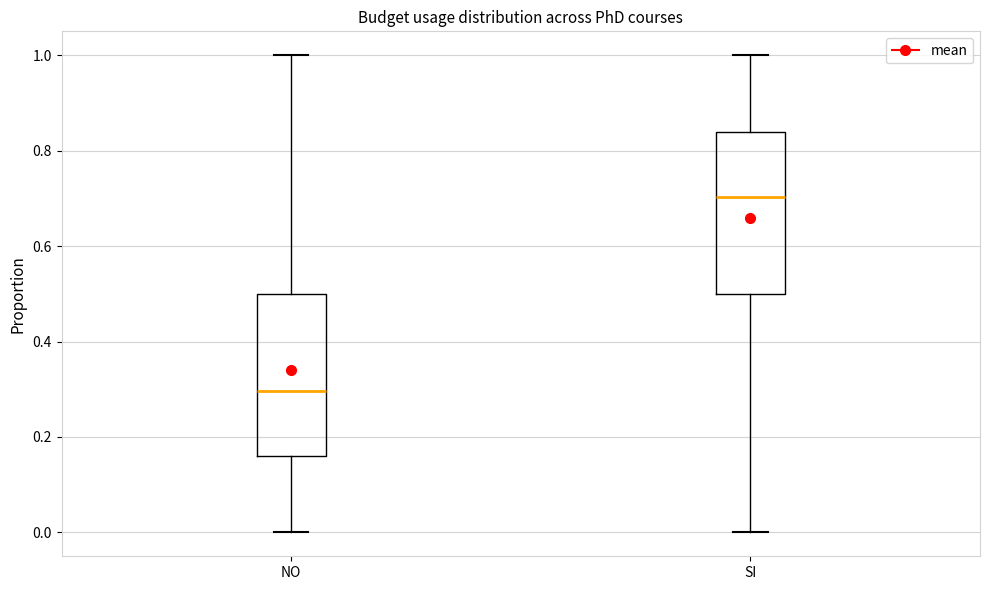

Where is the upper edge of the box for NO on the y-axis? The values are not printed on the chart, so give them approximately, as read against the axis.

0.50